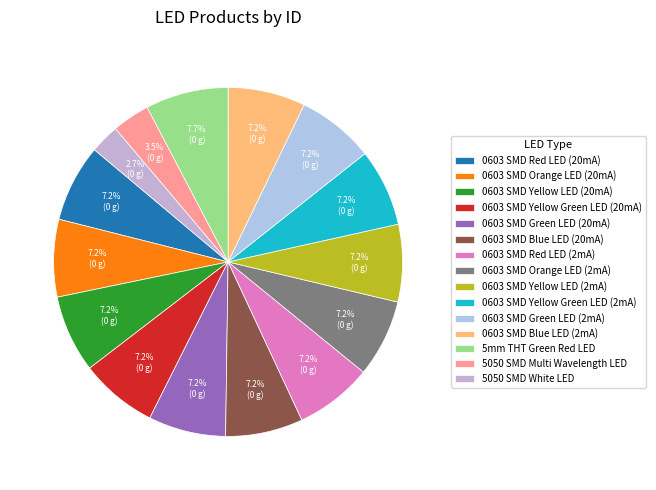

What percentage do 0603 SMD Yellow LED (20mA) and 0603 SMD Green LED (2mA) together represent?

14.4%